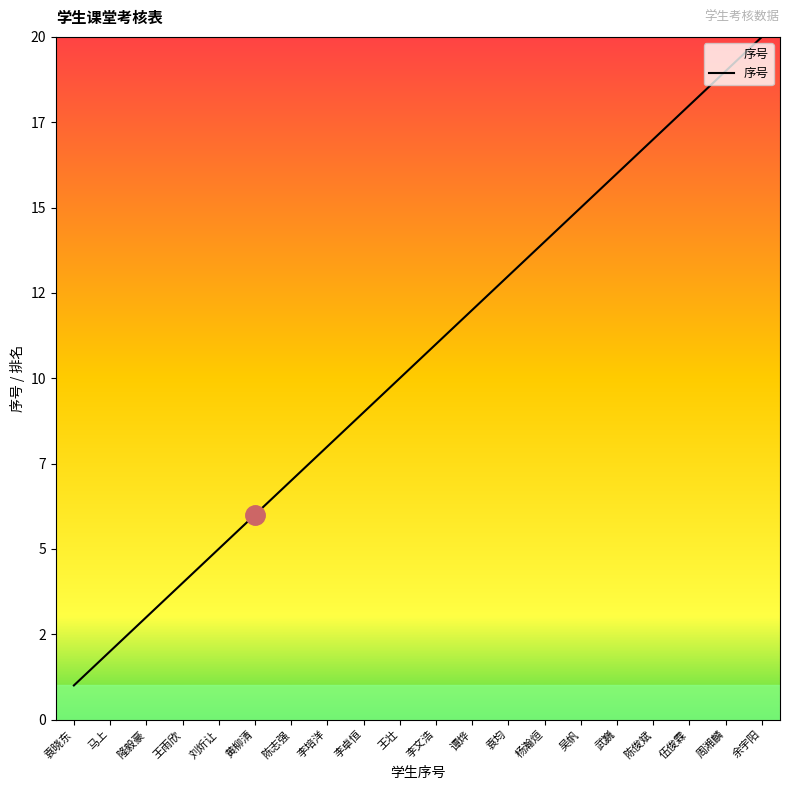

Is this an area chart (filled region under the line)?

No